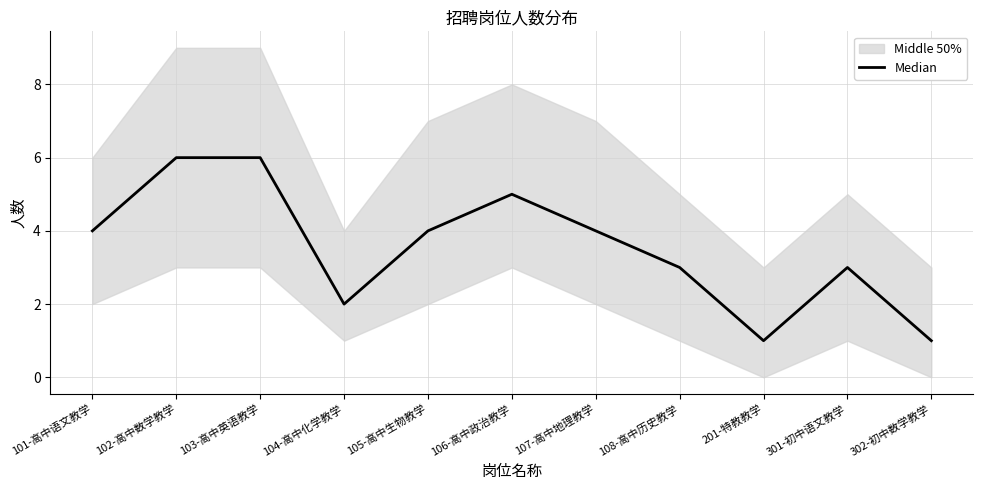

Does the chart have visible grid lines?

Yes